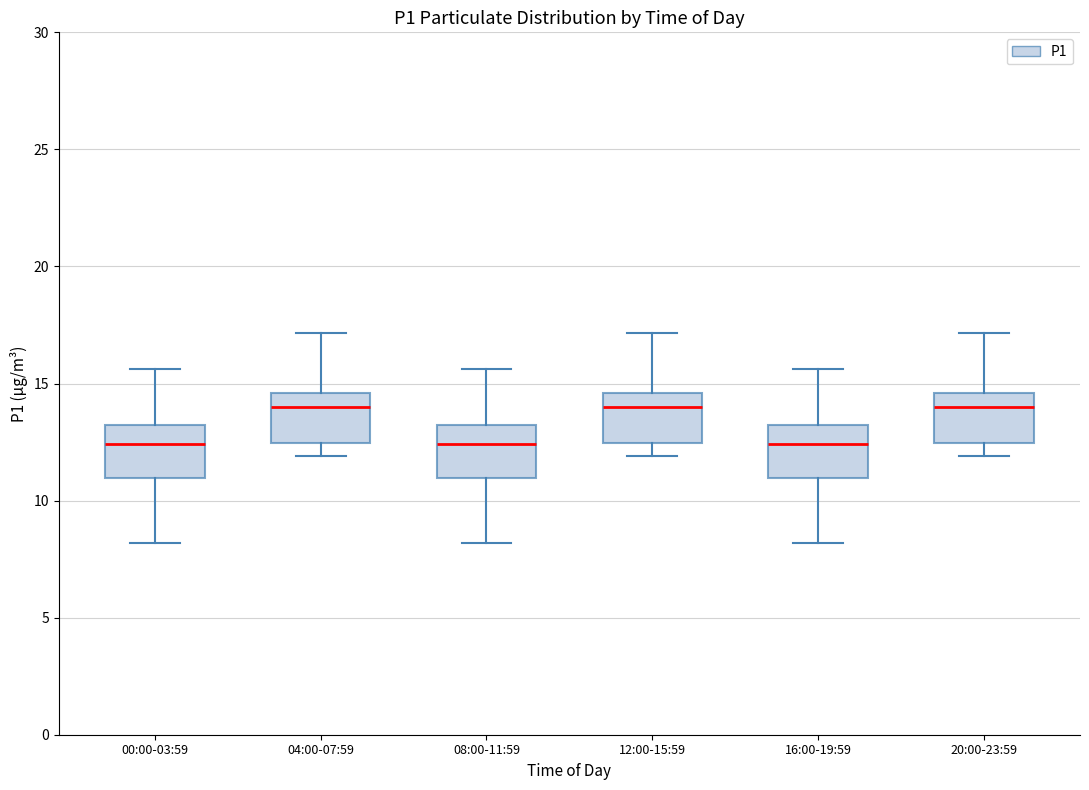

Reading left to right, transcribe this box plot: for each box, give where its median line is, the range the box spans, and where its two whiskers end, as read against the y-axis. The values are not printed on the chart, so give them approximately, as read against the axis.

00:00-03:59: median 12.5, box 11.0 to 13.0, whiskers 8.0 to 15.5
04:00-07:59: median 14.0, box 12.5 to 14.5, whiskers 12.0 to 17.0
08:00-11:59: median 12.5, box 11.0 to 13.0, whiskers 8.0 to 15.5
12:00-15:59: median 14.0, box 12.5 to 14.5, whiskers 12.0 to 17.0
16:00-19:59: median 12.5, box 11.0 to 13.0, whiskers 8.0 to 15.5
20:00-23:59: median 14.0, box 12.5 to 14.5, whiskers 12.0 to 17.0